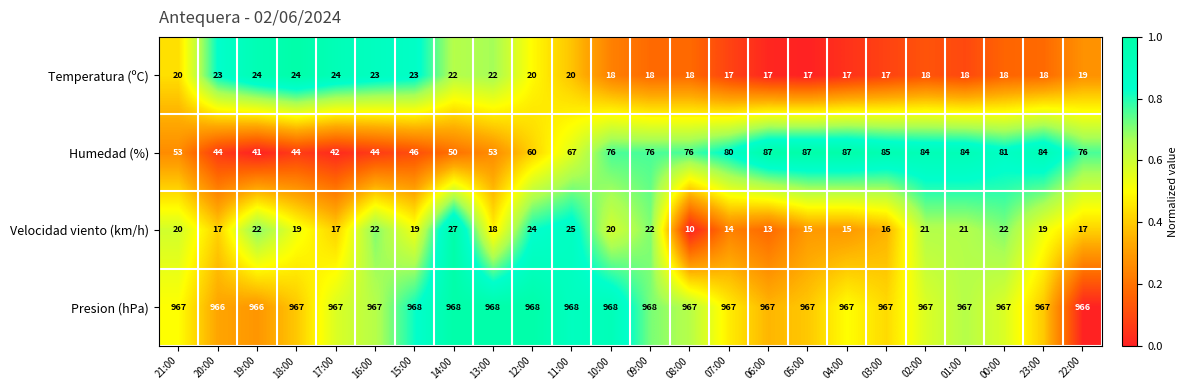

The Velocidad viento (km/h) series shows 4 at 21:00. True or false?

False